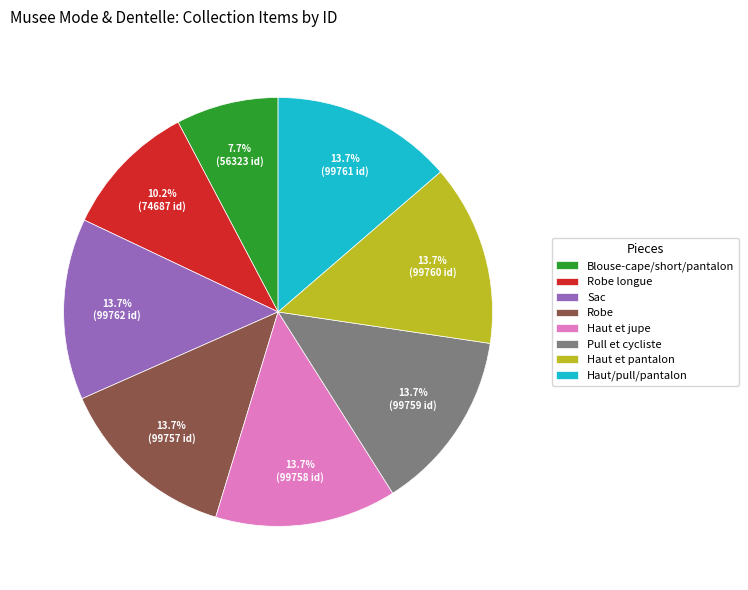

What percentage is NOT represented by Blouse-cape/short/pantalon?

92.3%